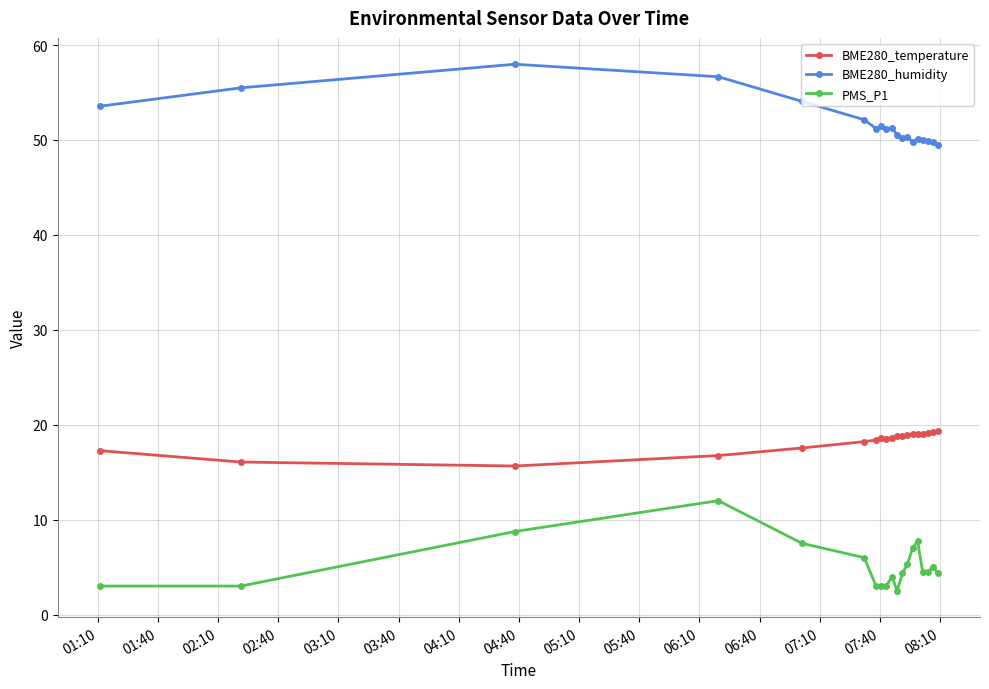

True or false: BME280_humidity has more than 1 interior local peaks.

True